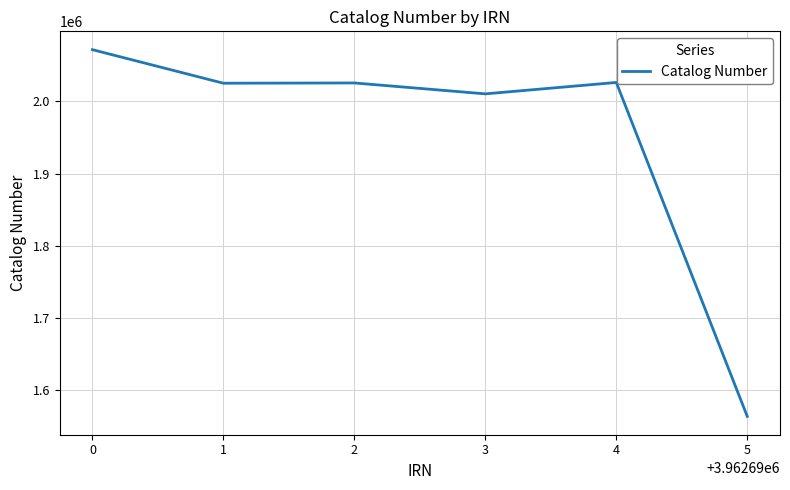

True or false: the data has more than 2 interior local peaks.

False